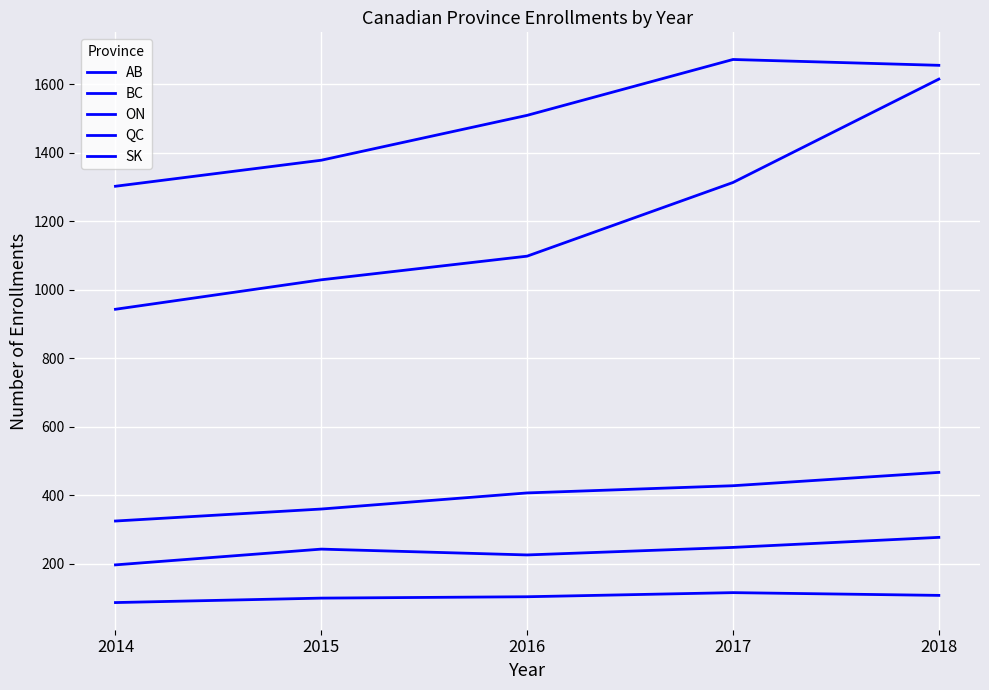

What is the value of the AB point at the 1st from the left?

325.0